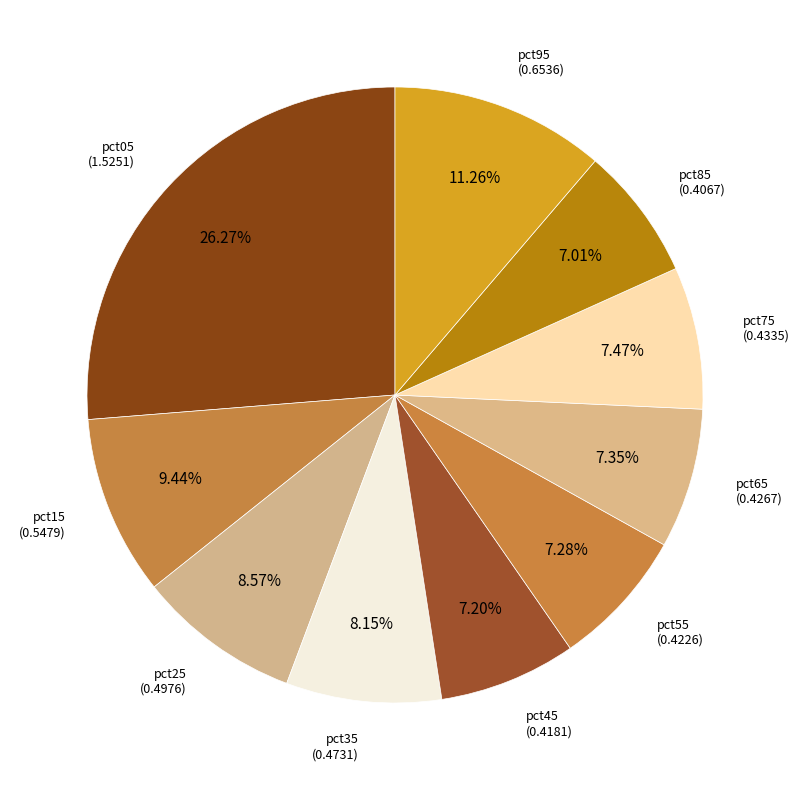

Is the sum of pct85 and pct65 greater than half?

No